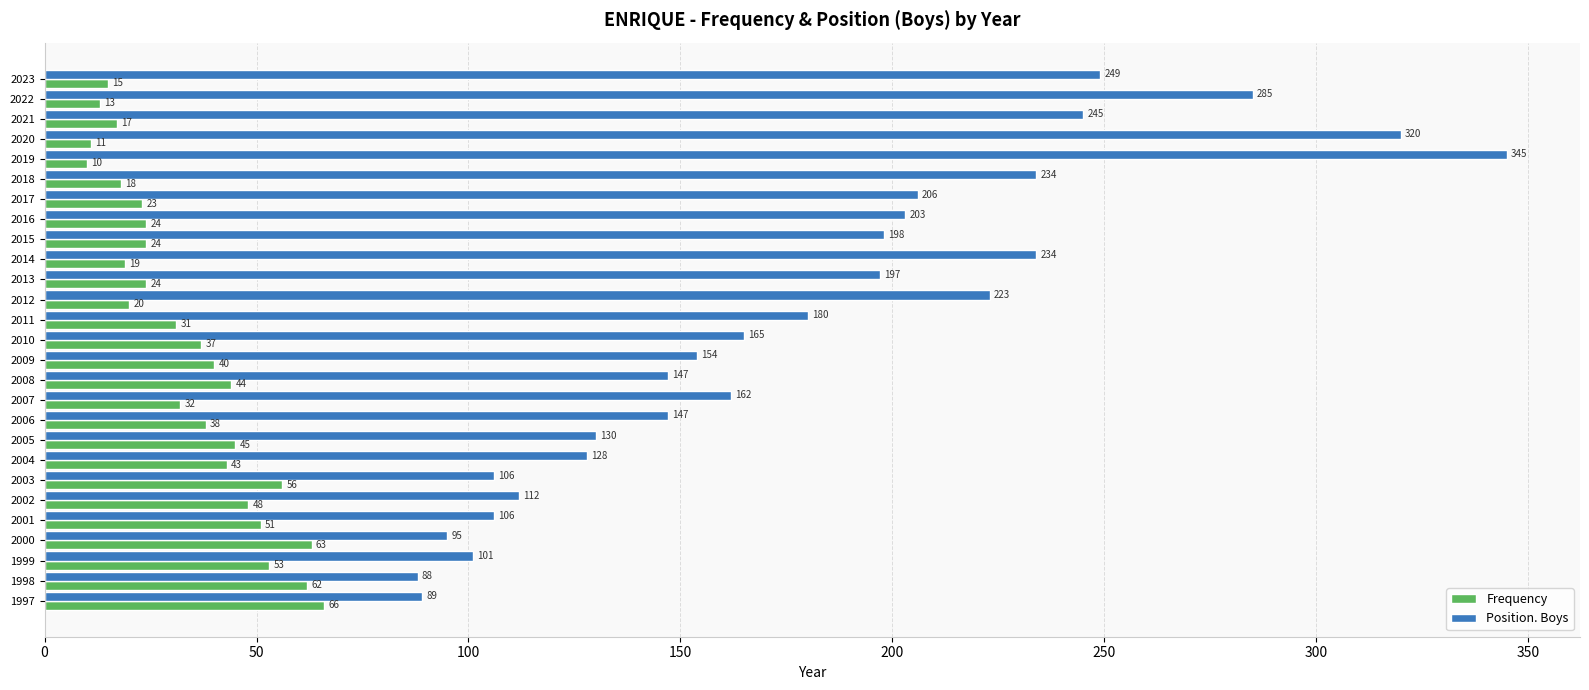

At how many categories does at least one series exceed 150?

16